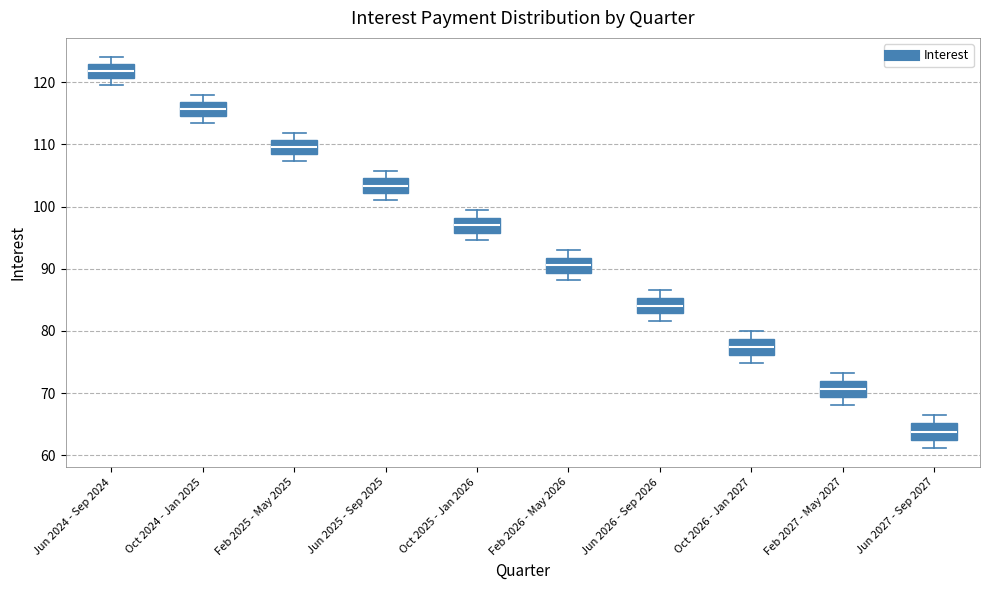

Reading left to right, read every box against the y-axis: the position of its median line, the range the box covers, and the ends of its whiskers. The values are not printed on the chart, so give them approximately, as read against the axis.

Jun 2024 - Sep 2024: median 122, box 121 to 123, whiskers 119 to 124
Oct 2024 - Jan 2025: median 116, box 115 to 117, whiskers 113 to 118
Feb 2025 - May 2025: median 110, box 108 to 111, whiskers 107 to 112
Jun 2025 - Sep 2025: median 103, box 102 to 105, whiskers 101 to 106
Oct 2025 - Jan 2026: median 97, box 96 to 98, whiskers 95 to 99
Feb 2026 - May 2026: median 91, box 89 to 92, whiskers 88 to 93
Jun 2026 - Sep 2026: median 84, box 83 to 85, whiskers 82 to 87
Oct 2026 - Jan 2027: median 77, box 76 to 79, whiskers 75 to 80
Feb 2027 - May 2027: median 71, box 69 to 72, whiskers 68 to 73
Jun 2027 - Sep 2027: median 64, box 63 to 65, whiskers 61 to 66